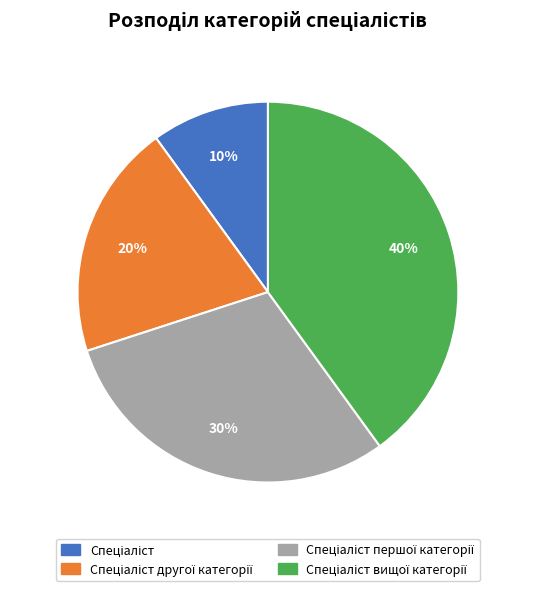

Does any single category account for the majority?

No